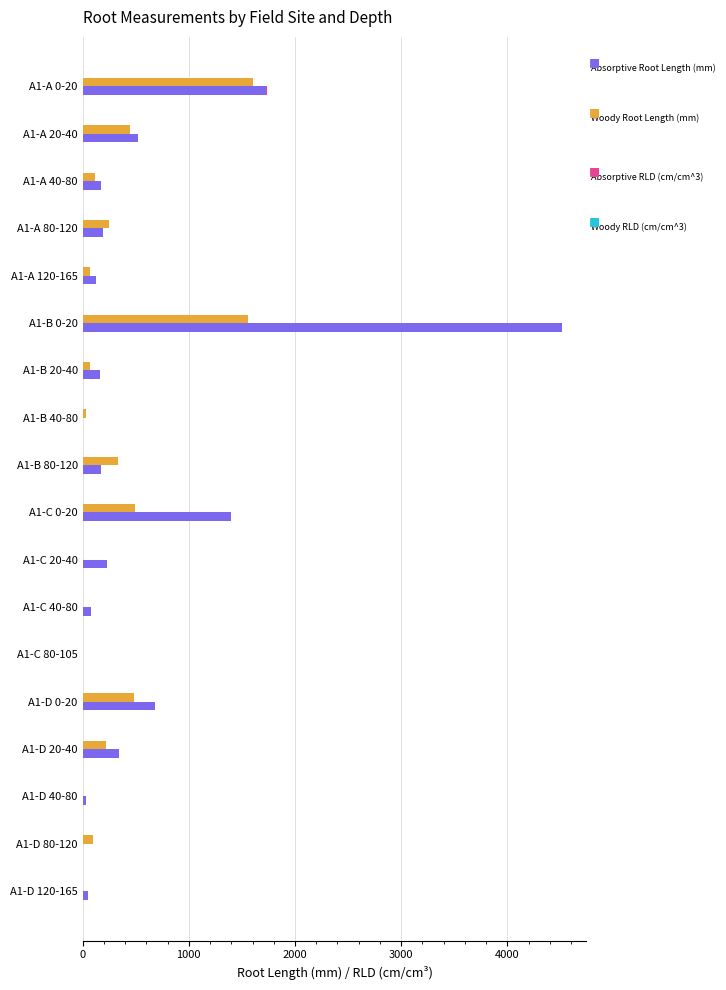

Between A1-A 120-165 and A1-D 80-120, which series saw the biggest shift?

Absorptive Root Length (mm)